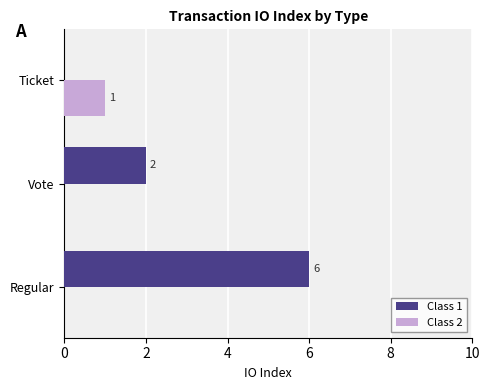

Which series changed the most between Regular and Ticket?

Class 1